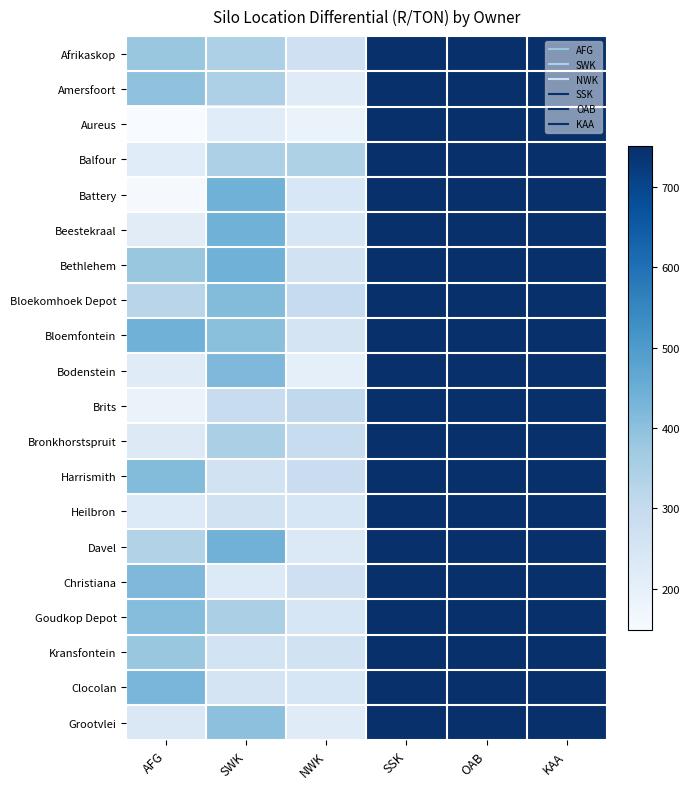

What is the minimum value shown in the chart?

149.2